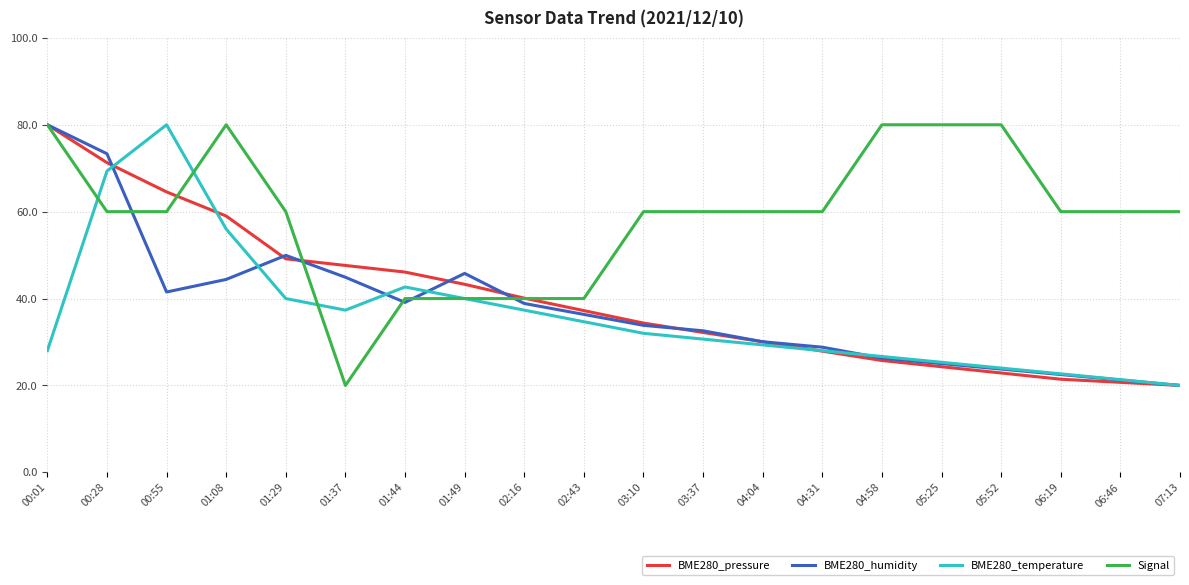

What is the highest value of the BME280_temperature series?

80.0